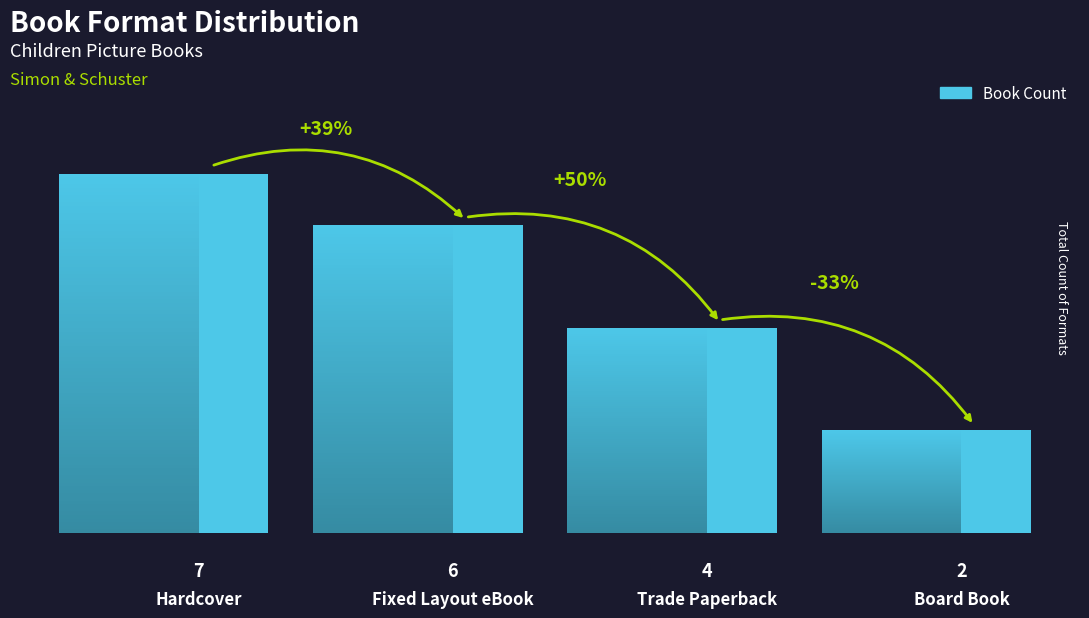

What is the difference between the values at Fixed Layout eBook and Hardcover?

1